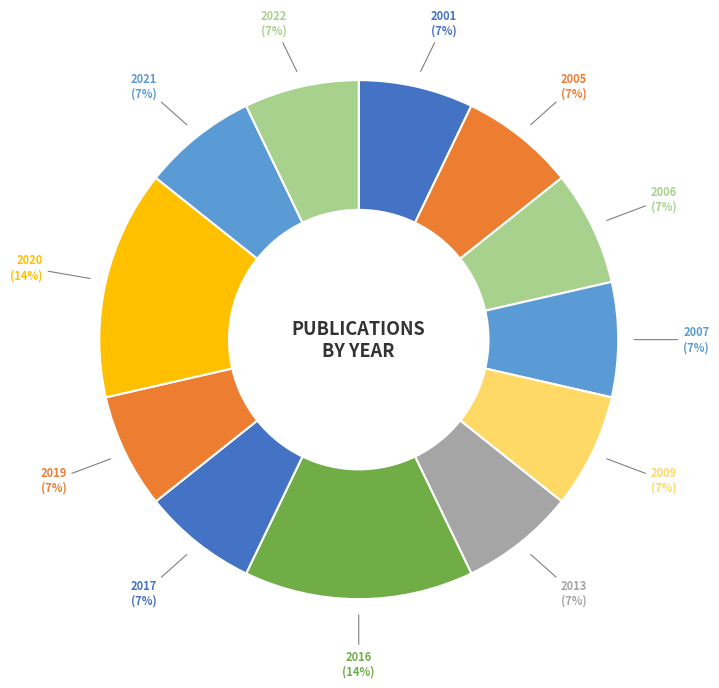

Count the number of slices in the pie.

12